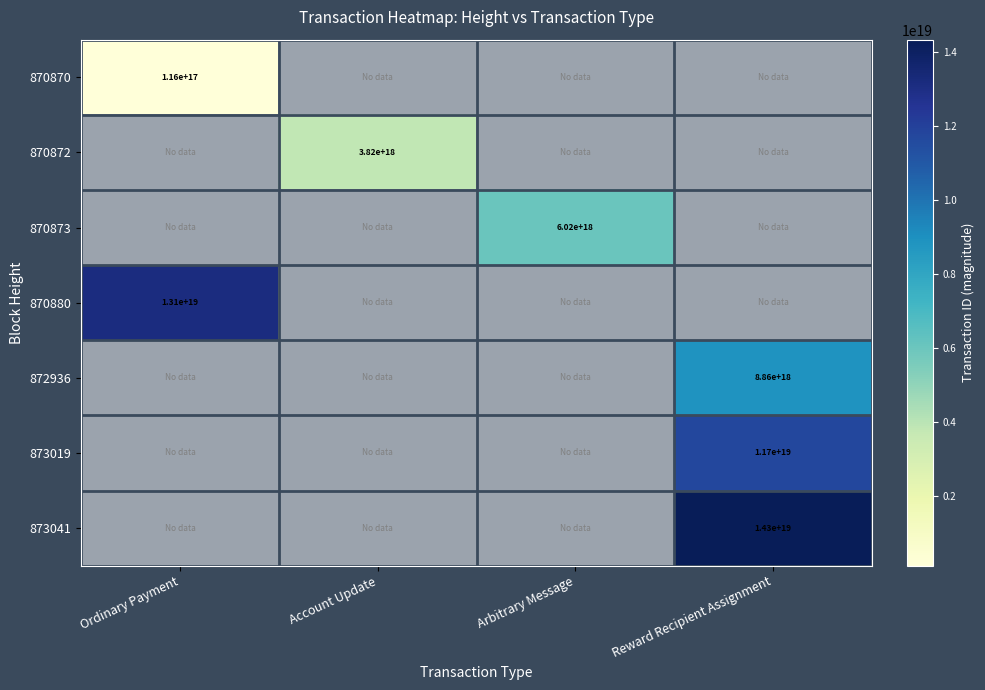

True or false: 873019 has a value of 11700000000000000000 at Reward Recipient Assignment.

True